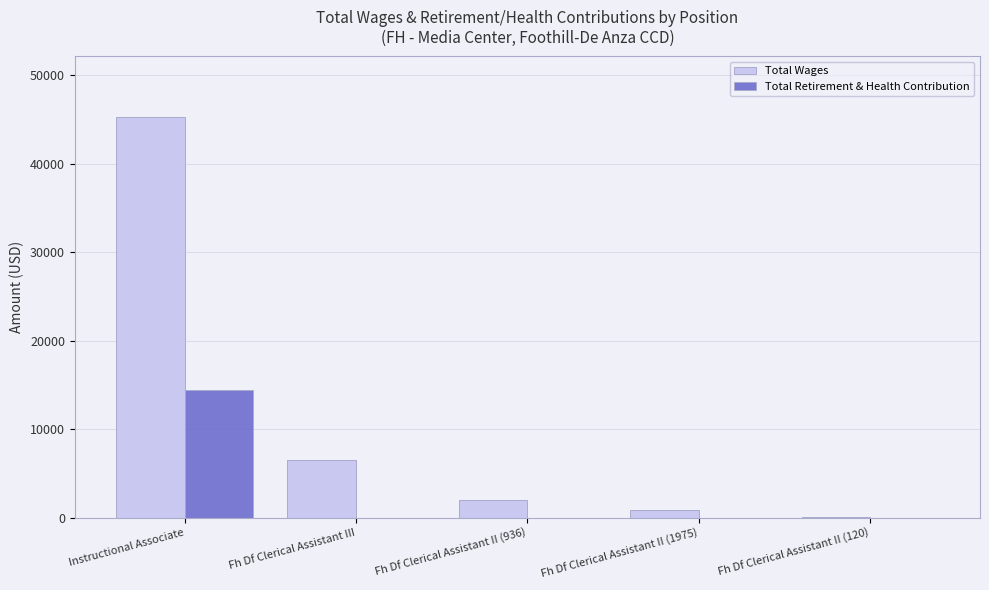

Are the bars grouped side by side (vs. stacked)?

Yes